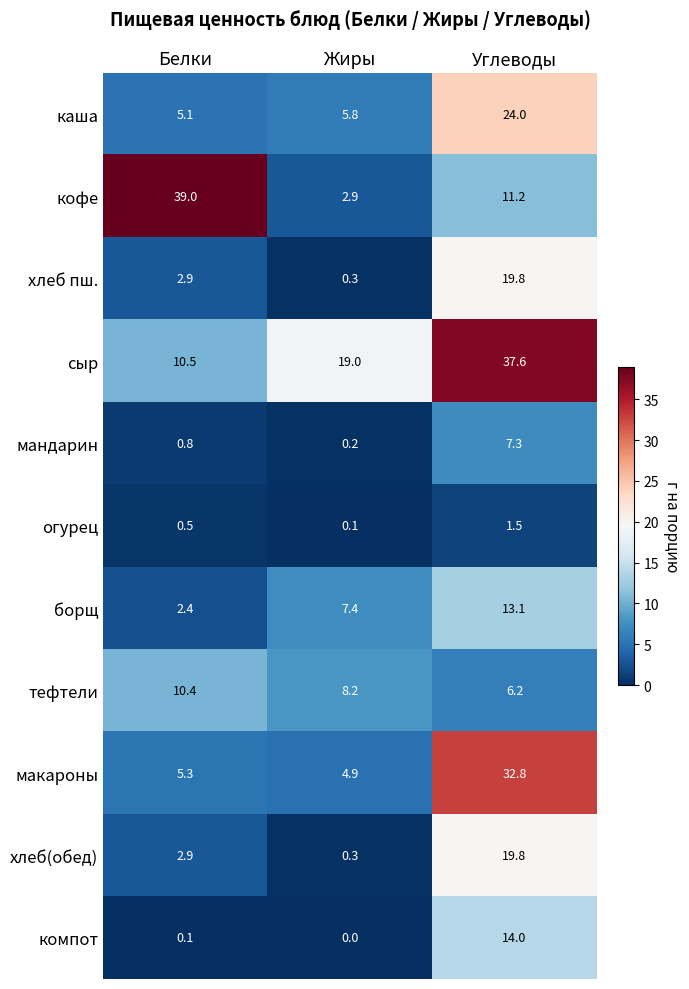

Which series has the largest range (max minus min)?

кофе